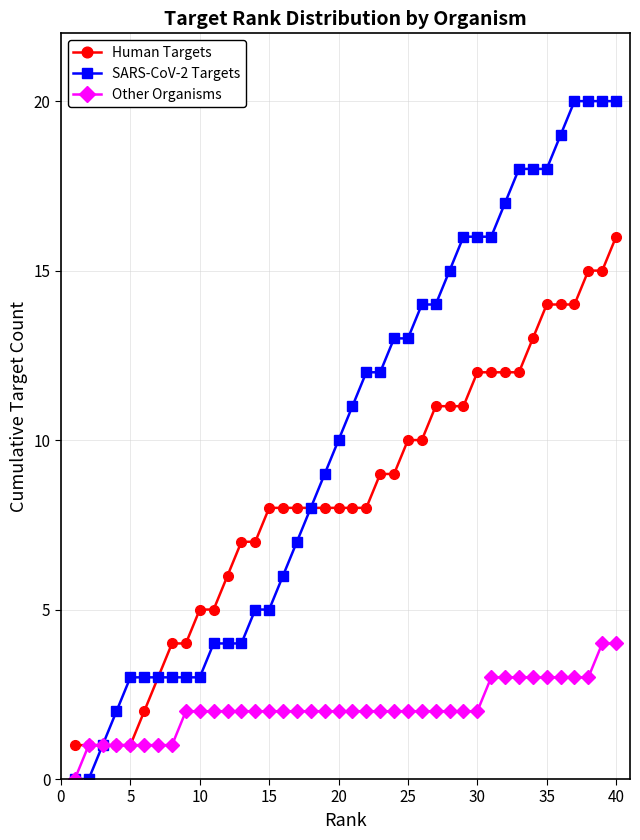

Reading right to left, transcribe all the data shown in this chart.

Human Targets: 16	15	15	14	14	14	13	12	12	12	12	11	11	11	10	10	9	9	8	8	8	8	8	8	8	8	7	7	6	5	5	4	4	3	2	1	1	1	1	1
SARS-CoV-2 Targets: 20	20	20	20	19	18	18	18	17	16	16	16	15	14	14	13	13	12	12	11	10	9	8	7	6	5	5	4	4	4	3	3	3	3	3	3	2	1	0	0
Other Organisms: 4	4	3	3	3	3	3	3	3	3	2	2	2	2	2	2	2	2	2	2	2	2	2	2	2	2	2	2	2	2	2	2	1	1	1	1	1	1	1	0